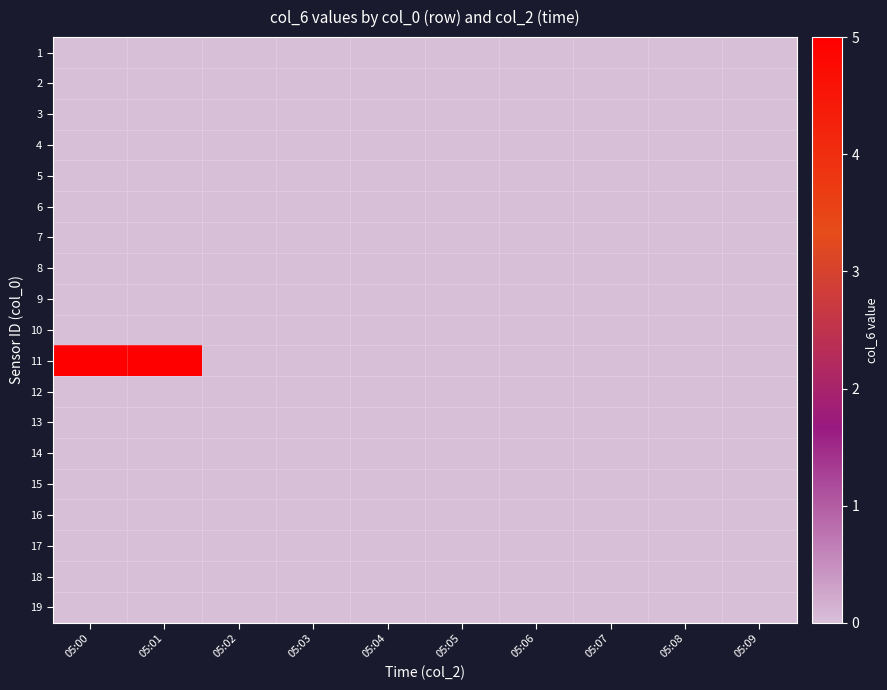

Reading left to right, what are all the values shown in this chart?

1: 05:00=0	05:01=0	05:02=0	05:03=0	05:04=0	05:05=0	05:06=0	05:07=0	05:08=0	05:09=0
2: 05:00=0	05:01=0	05:02=0	05:03=0	05:04=0	05:05=0	05:06=0	05:07=0	05:08=0	05:09=0
3: 05:00=0	05:01=0	05:02=0	05:03=0	05:04=0	05:05=0	05:06=0	05:07=0	05:08=0	05:09=0
4: 05:00=0	05:01=0	05:02=0	05:03=0	05:04=0	05:05=0	05:06=0	05:07=0	05:08=0	05:09=0
5: 05:00=0	05:01=0	05:02=0	05:03=0	05:04=0	05:05=0	05:06=0	05:07=0	05:08=0	05:09=0
6: 05:00=0	05:01=0	05:02=0	05:03=0	05:04=0	05:05=0	05:06=0	05:07=0	05:08=0	05:09=0
7: 05:00=0	05:01=0	05:02=0	05:03=0	05:04=0	05:05=0	05:06=0	05:07=0	05:08=0	05:09=0
8: 05:00=0	05:01=0	05:02=0	05:03=0	05:04=0	05:05=0	05:06=0	05:07=0	05:08=0	05:09=0
9: 05:00=0	05:01=0	05:02=0	05:03=0	05:04=0	05:05=0	05:06=0	05:07=0	05:08=0	05:09=0
10: 05:00=0	05:01=0	05:02=0	05:03=0	05:04=0	05:05=0	05:06=0	05:07=0	05:08=0	05:09=0
11: 05:00=5	05:01=5	05:02=0	05:03=0	05:04=0	05:05=0	05:06=0	05:07=0	05:08=0	05:09=0
12: 05:00=0	05:01=0	05:02=0	05:03=0	05:04=0	05:05=0	05:06=0	05:07=0	05:08=0	05:09=0
13: 05:00=0	05:01=0	05:02=0	05:03=0	05:04=0	05:05=0	05:06=0	05:07=0	05:08=0	05:09=0
14: 05:00=0	05:01=0	05:02=0	05:03=0	05:04=0	05:05=0	05:06=0	05:07=0	05:08=0	05:09=0
15: 05:00=0	05:01=0	05:02=0	05:03=0	05:04=0	05:05=0	05:06=0	05:07=0	05:08=0	05:09=0
16: 05:00=0	05:01=0	05:02=0	05:03=0	05:04=0	05:05=0	05:06=0	05:07=0	05:08=0	05:09=0
17: 05:00=0	05:01=0	05:02=0	05:03=0	05:04=0	05:05=0	05:06=0	05:07=0	05:08=0	05:09=0
18: 05:00=0	05:01=0	05:02=0	05:03=0	05:04=0	05:05=0	05:06=0	05:07=0	05:08=0	05:09=0
19: 05:00=0	05:01=0	05:02=0	05:03=0	05:04=0	05:05=0	05:06=0	05:07=0	05:08=0	05:09=0